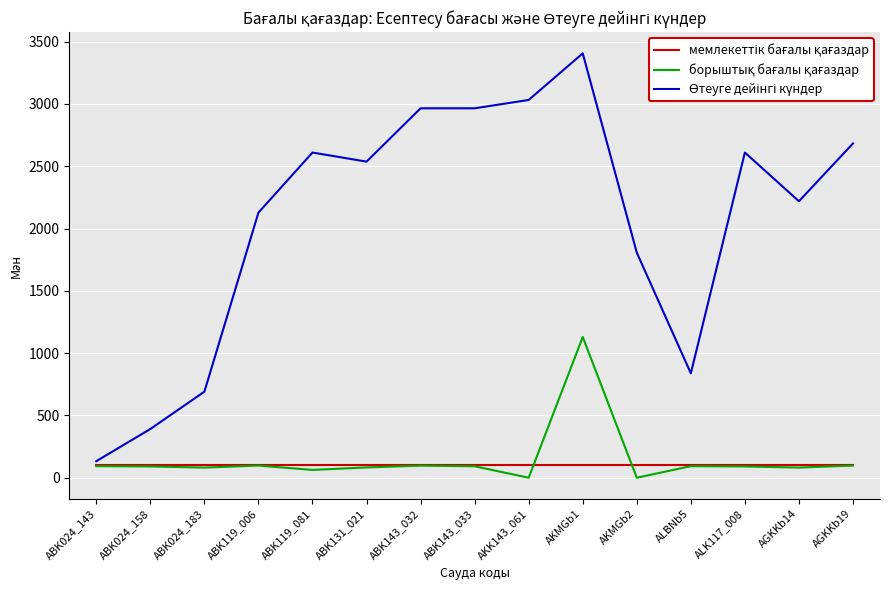

At which category is the sum across all series the highest?

AKMGb1